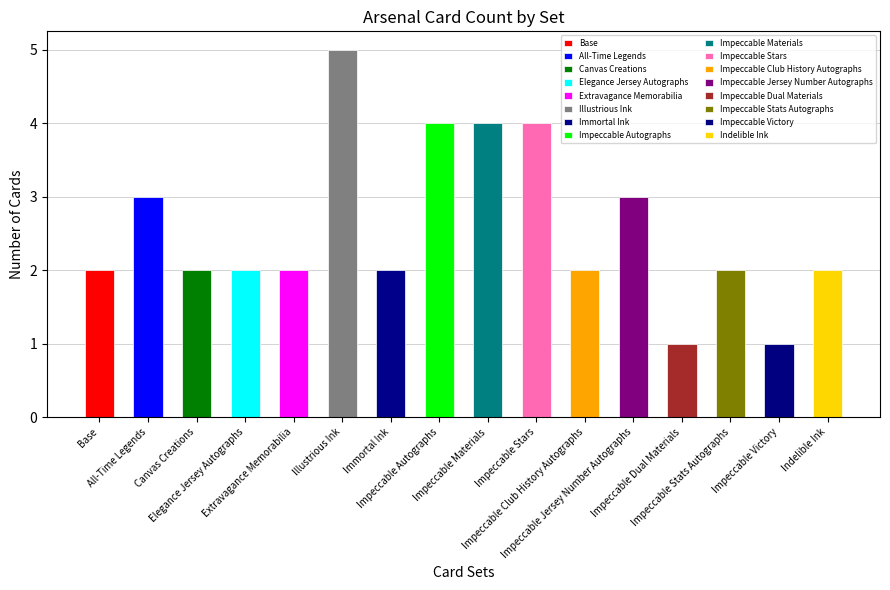

What is the maximum value shown in the chart?

5